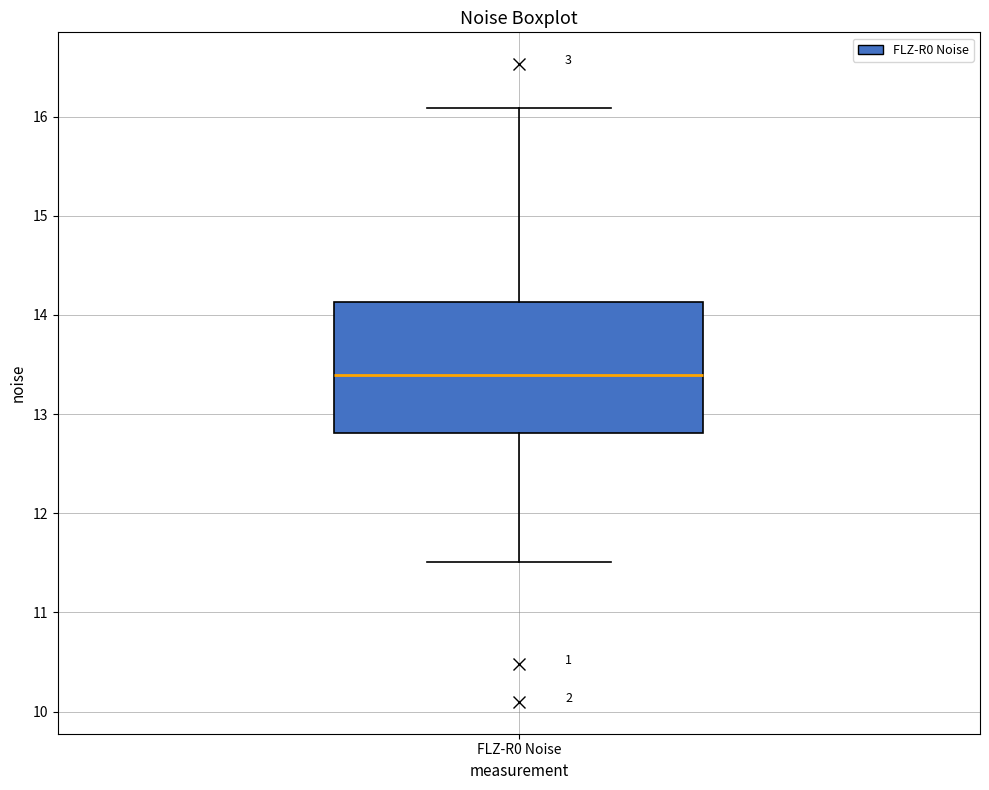

Transcribe this box plot: give where the median line is, the range the box spans, and where the two whiskers end, as read against the y-axis. The values are not printed on the chart, so give them approximately, as read against the axis.

median 13.4, box 12.8 to 14.1, whiskers 11.5 to 16.1